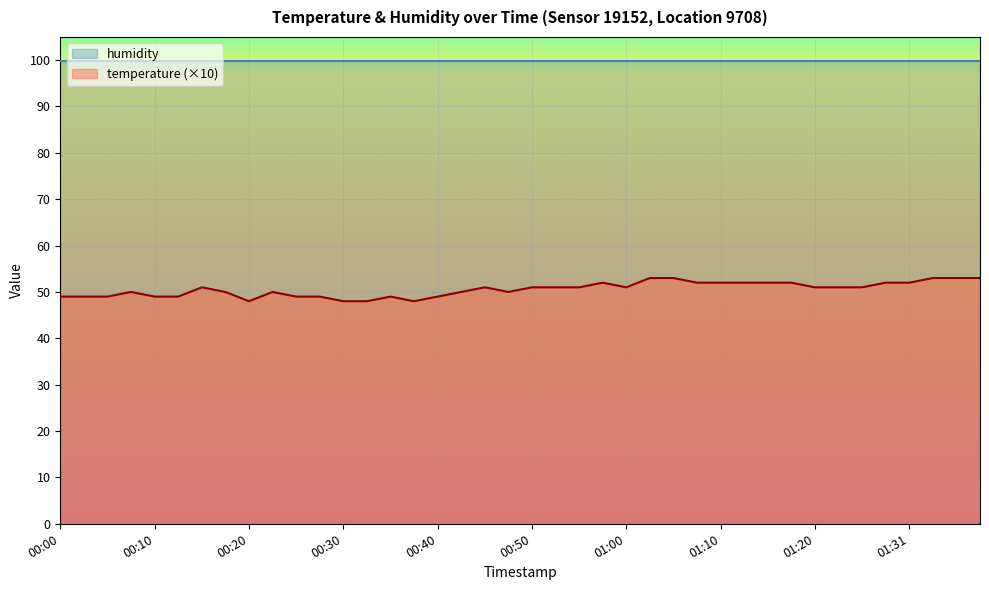

What is the greatest value displayed?

99.9